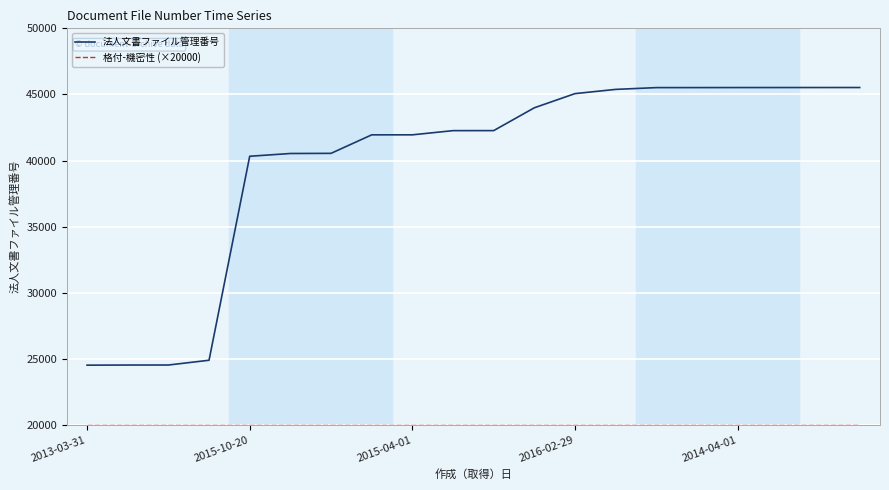

What is the difference between the maximum and minimum values in the 法人文書ファイル管理番号 series?

21003